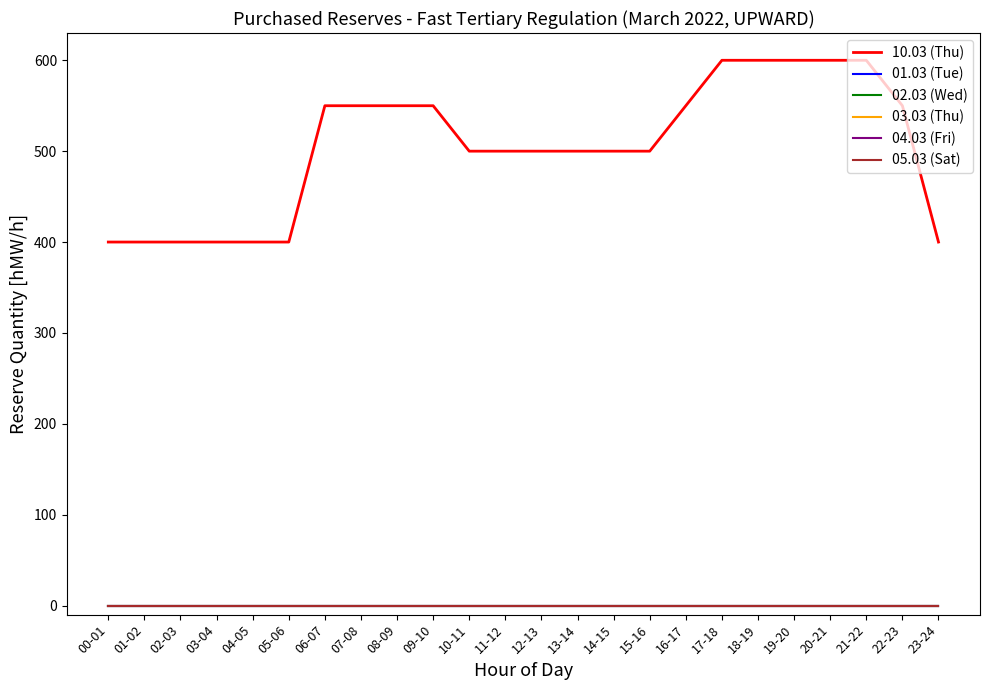

Is the value of 10.03 (Thu) at 17-18 greater than the value of 01.03 (Tue) at 09-10?

Yes